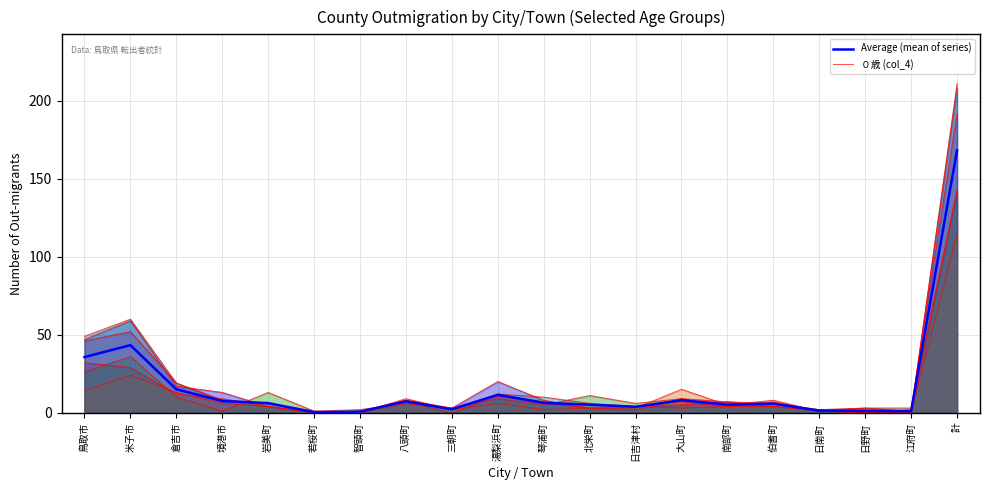

What is the difference between the maximum and minimum values in the Average (mean of series) series?

168.0